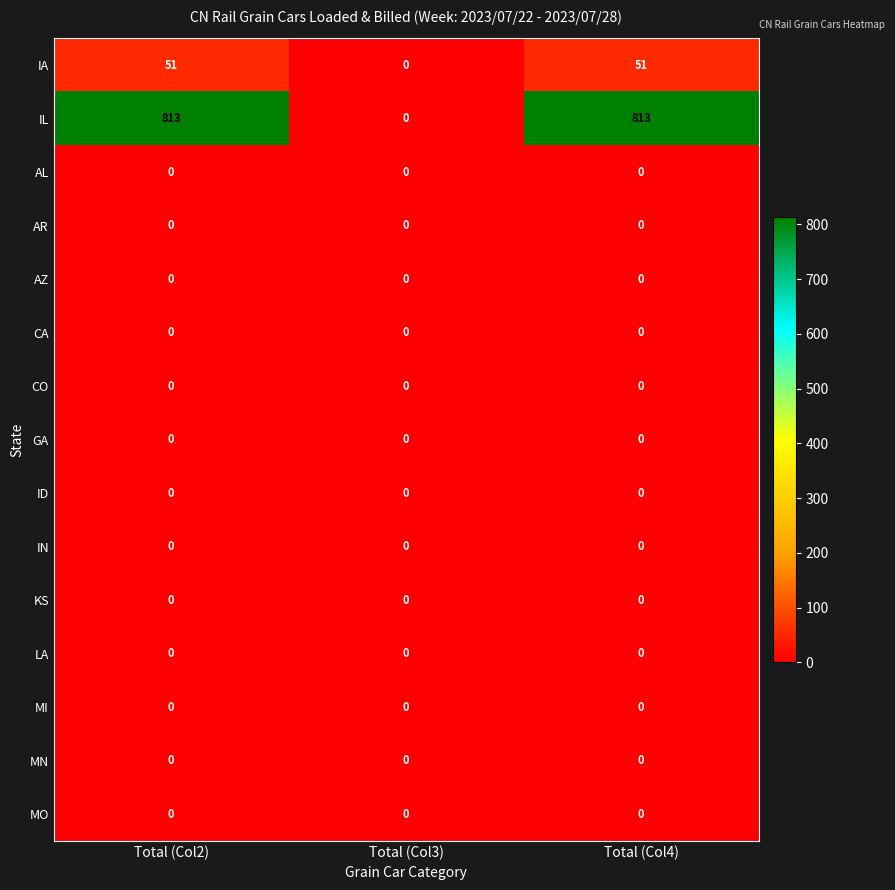

What is the difference between the IL values at Total (Col2) and Total (Col3)?

813